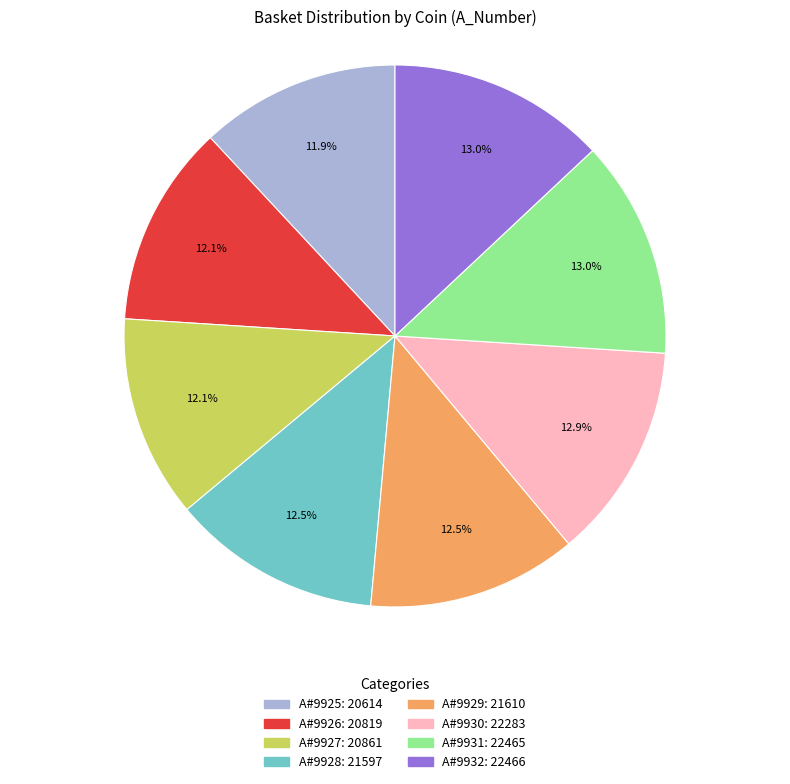

Is there any slice that represents more than half of the pie?

No